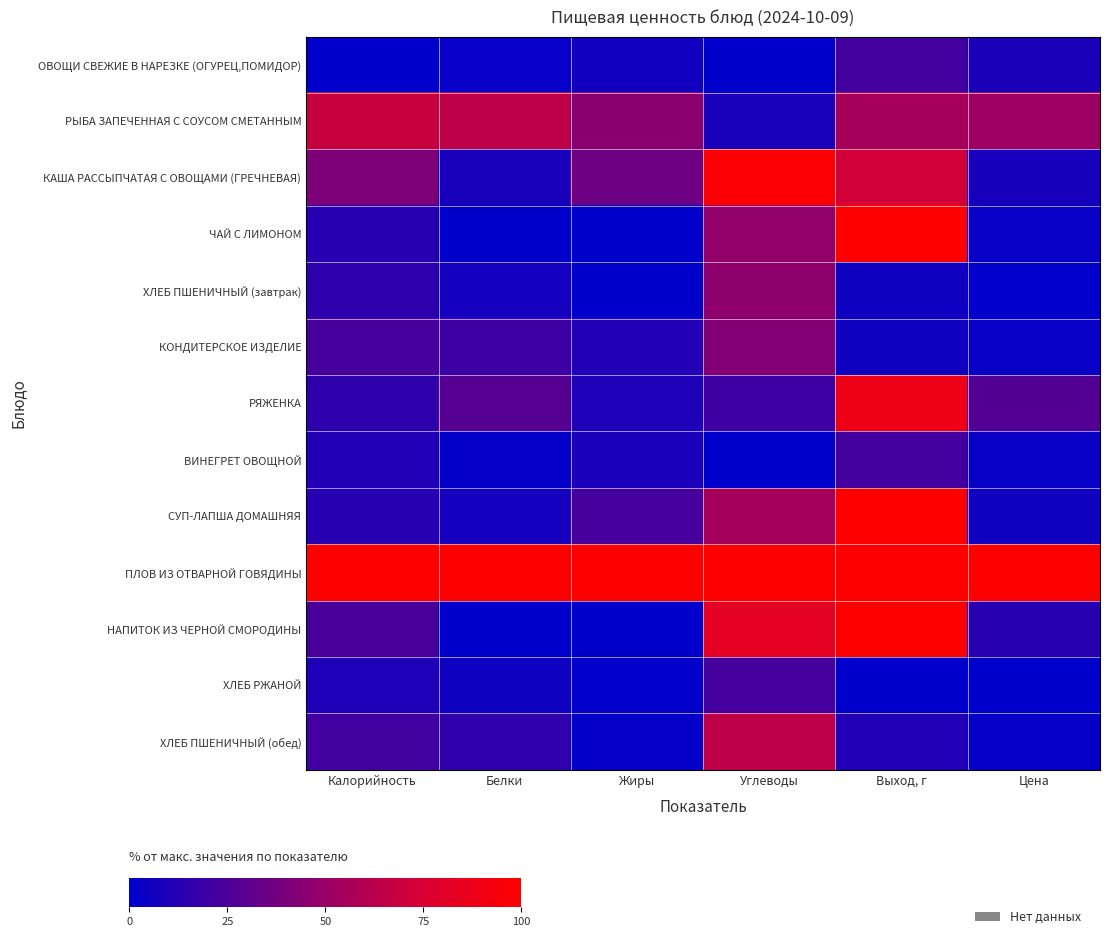

Which series has the largest total across all categories?

ПЛОВ ИЗ ОТВАРНОЙ ГОВЯДИНЫ